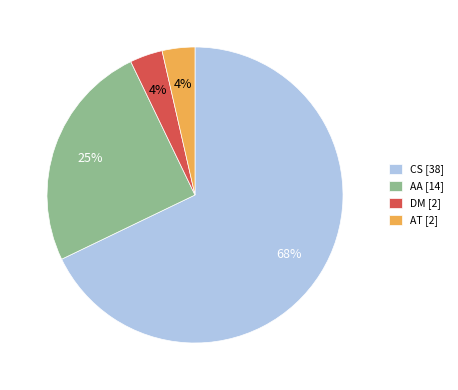

Count the number of slices in the pie.

4